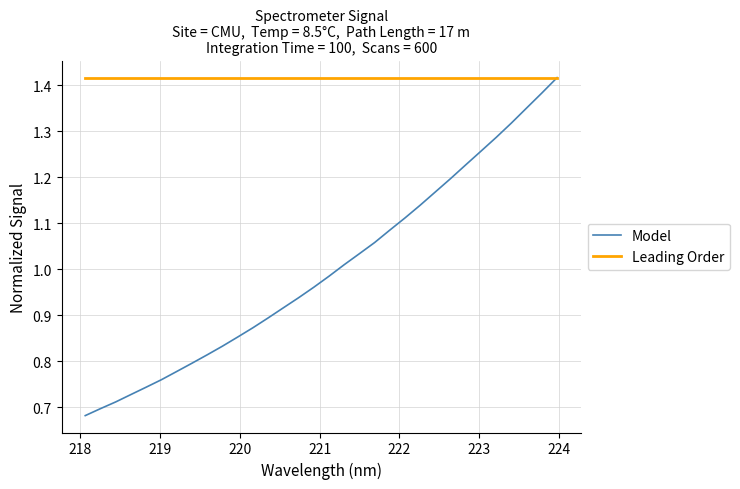

Which series has the largest total across all categories?

Leading Order